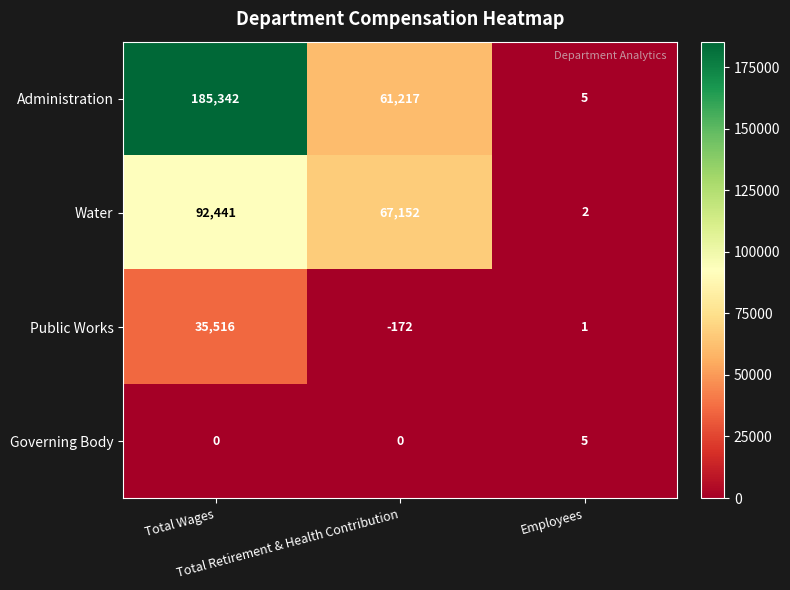

Which series has the largest total across all categories?

Administration